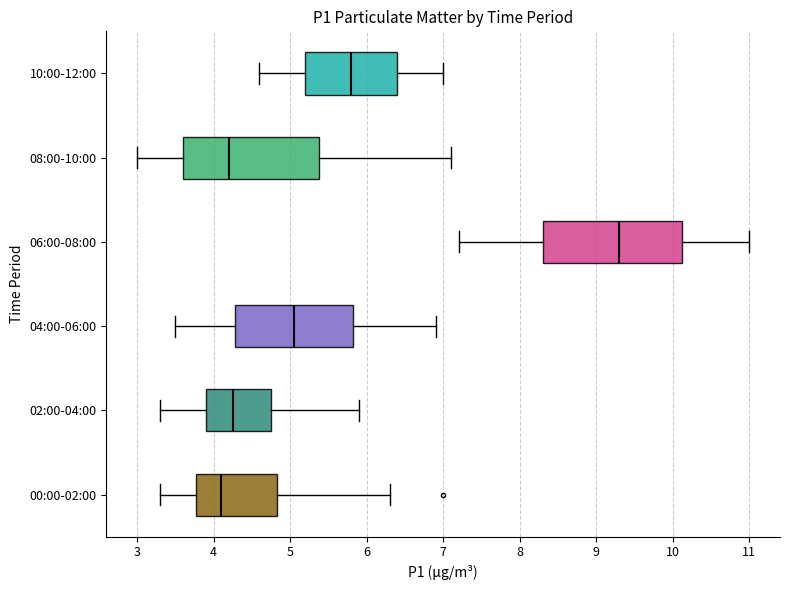

Which box's median line is the furthest to the right?

06:00-08:00